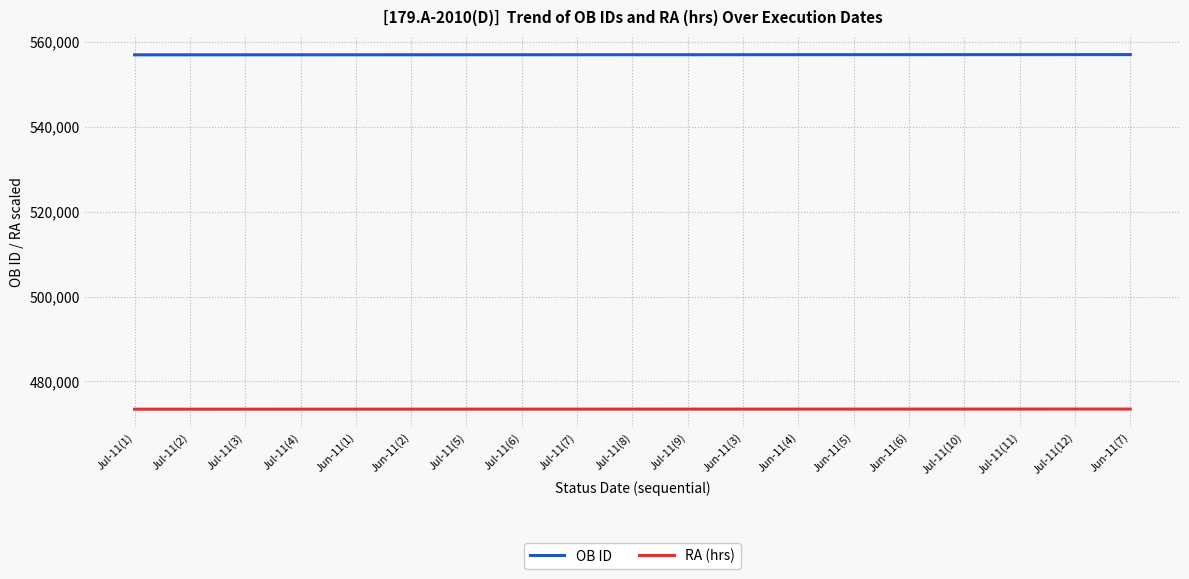

Which series has the largest total across all categories?

OB ID